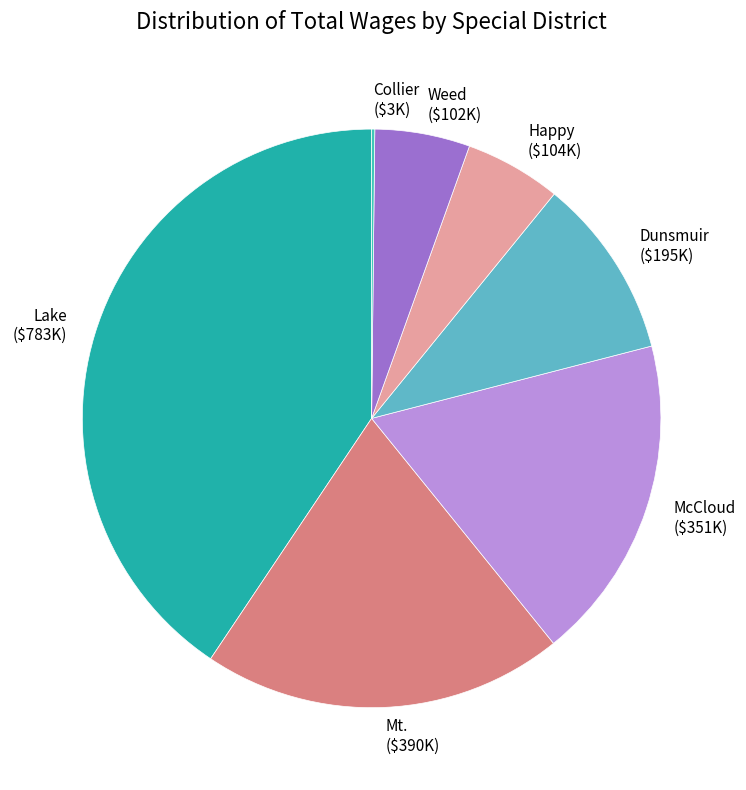

True or false: Lake ($783K) accounts for 34% of the total.

False